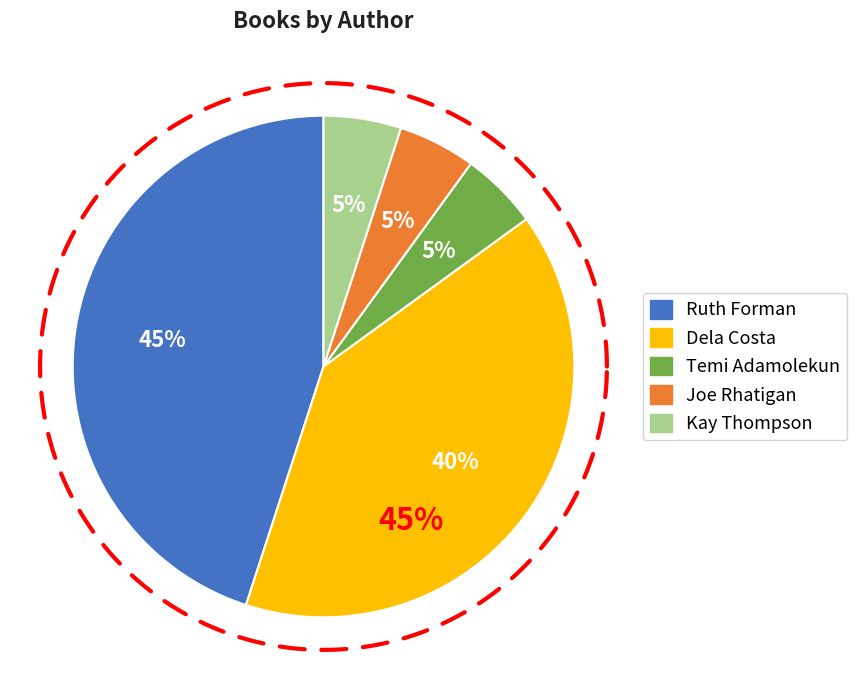

Which has a higher value, Kay Thompson or Dela Costa?

Dela Costa